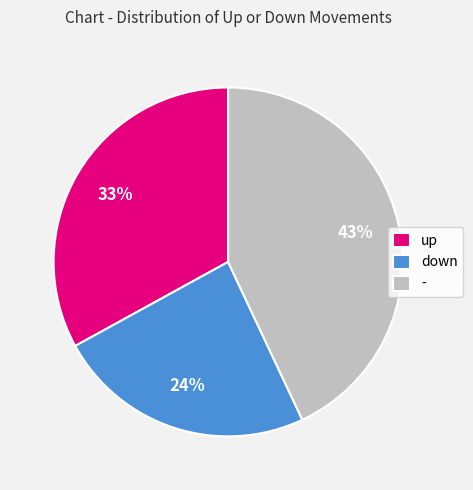

True or false: down accounts for 10% of the total.

False